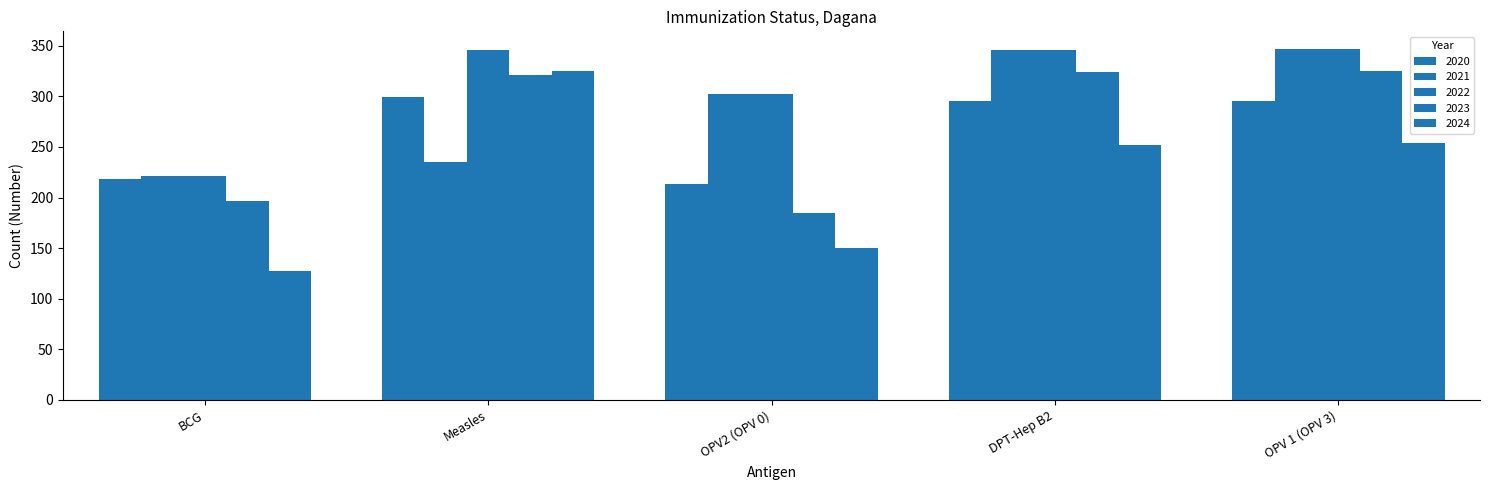

The 2021 series shows 87 at BCG. True or false?

False